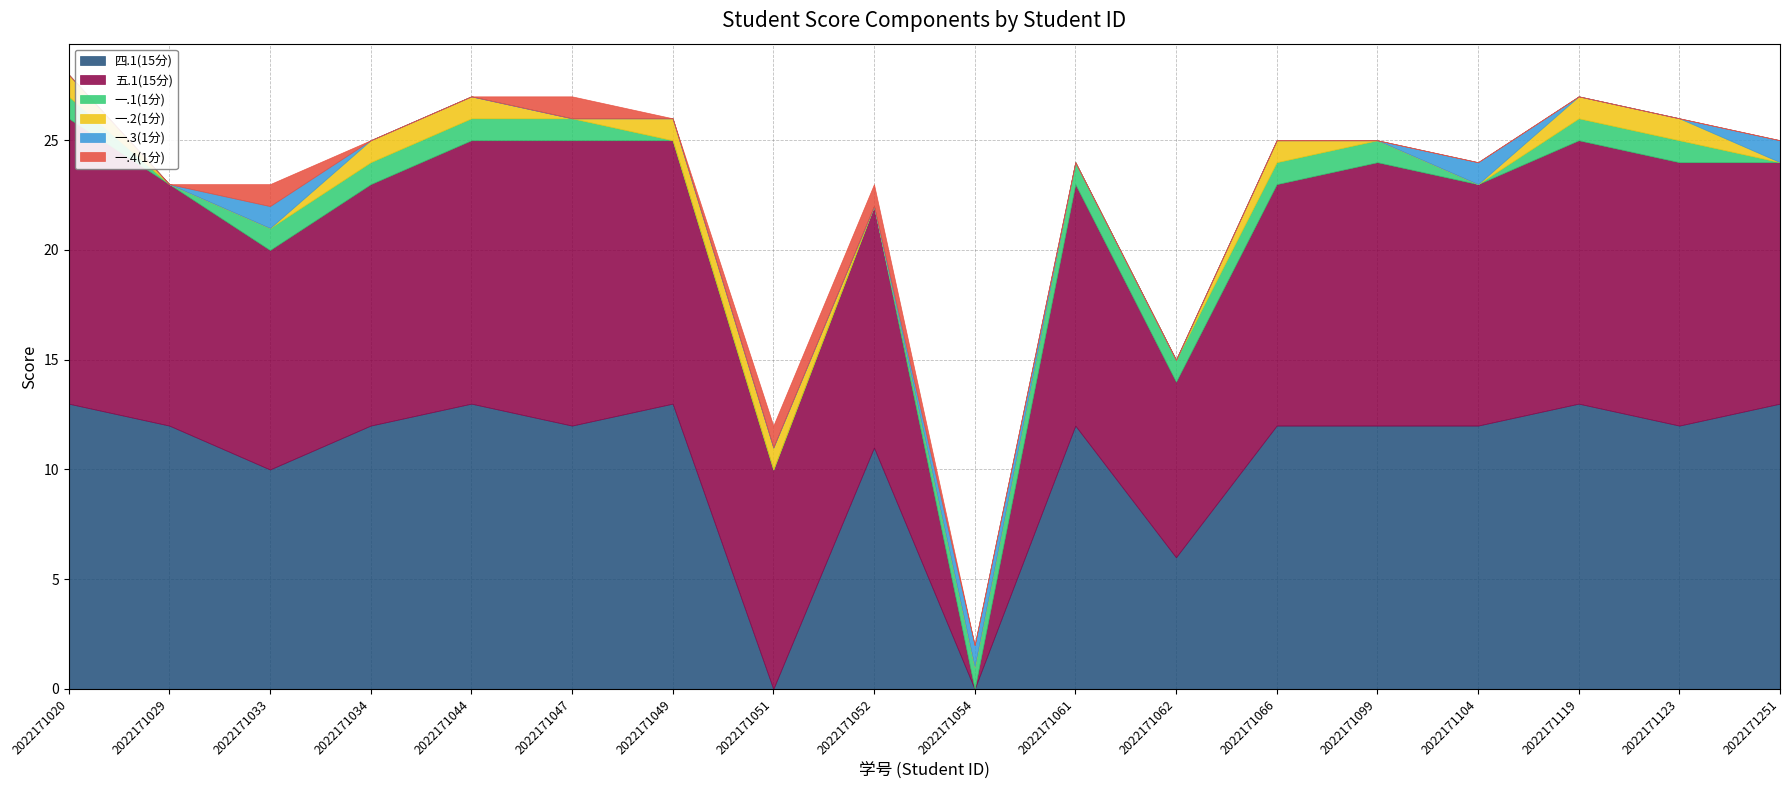

What is the spread (max minus min) of values at 2022171044?

13